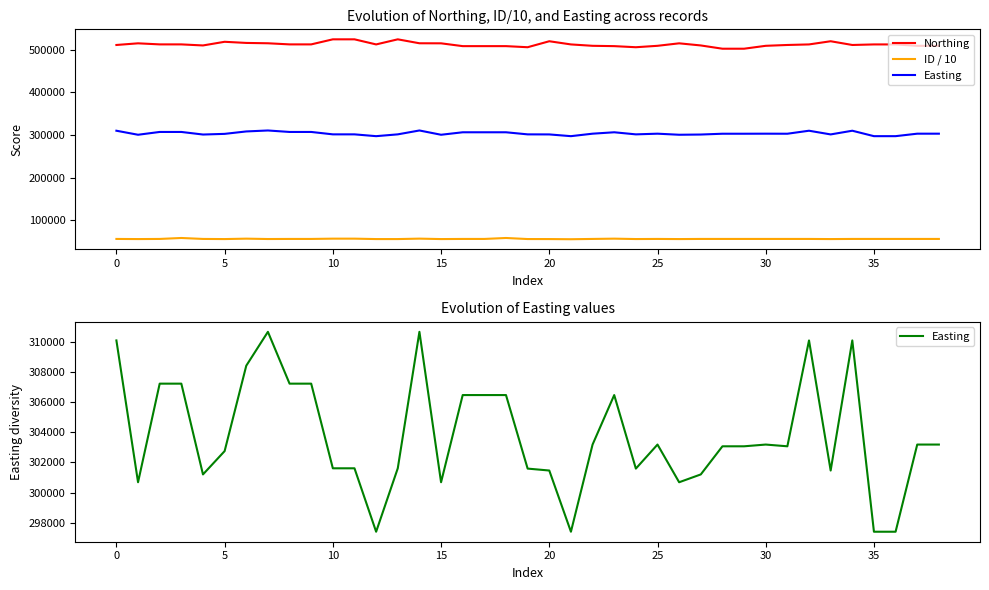

Between 11 and 18, which is larger?

11